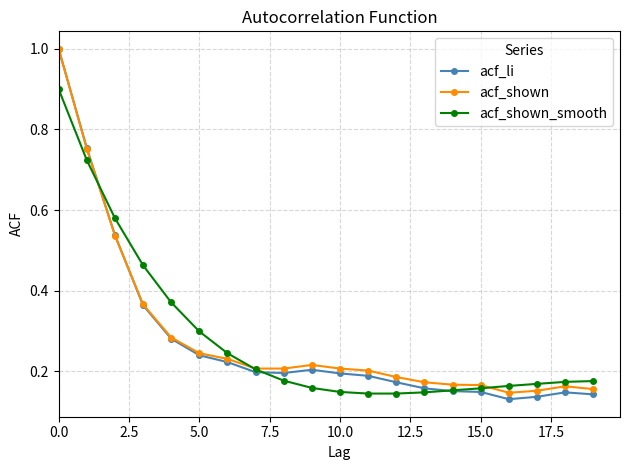

What is the greatest value displayed?

1.0